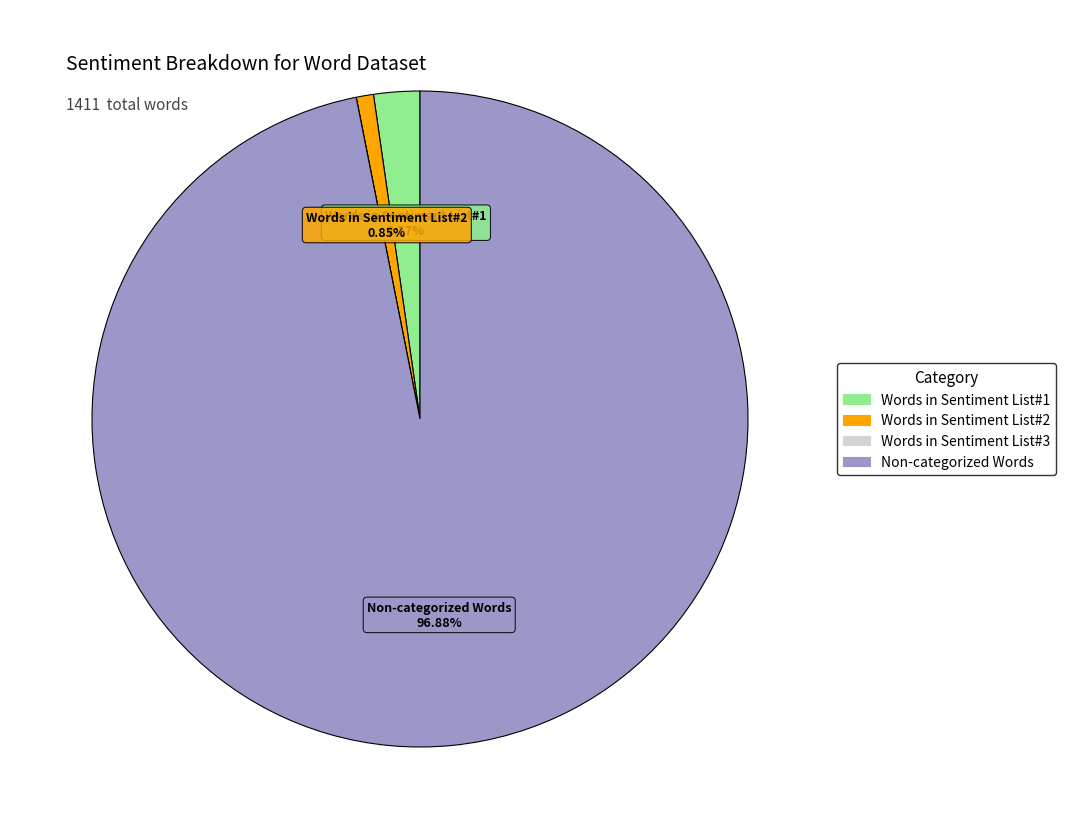

Which category has the biggest portion of the pie?

Non-categorized Words